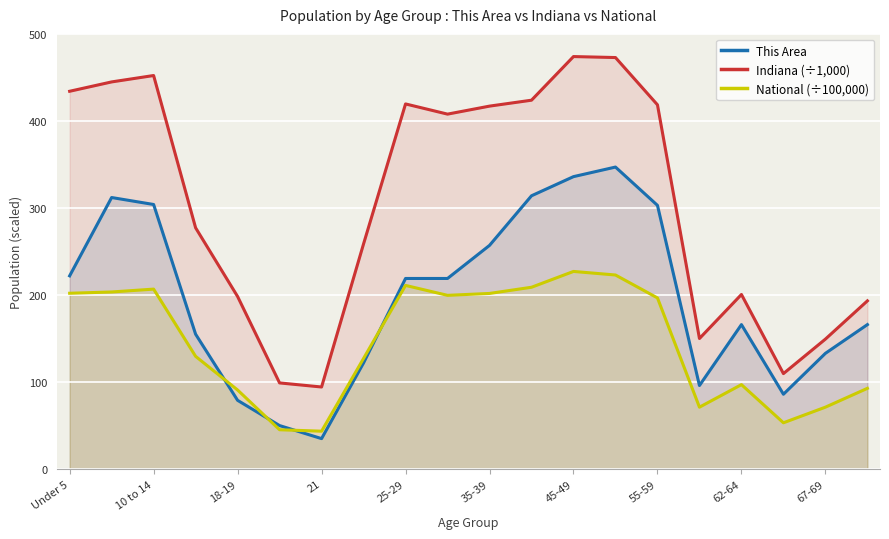

How many values in the Indiana (÷1,000) series exceed 407?

10